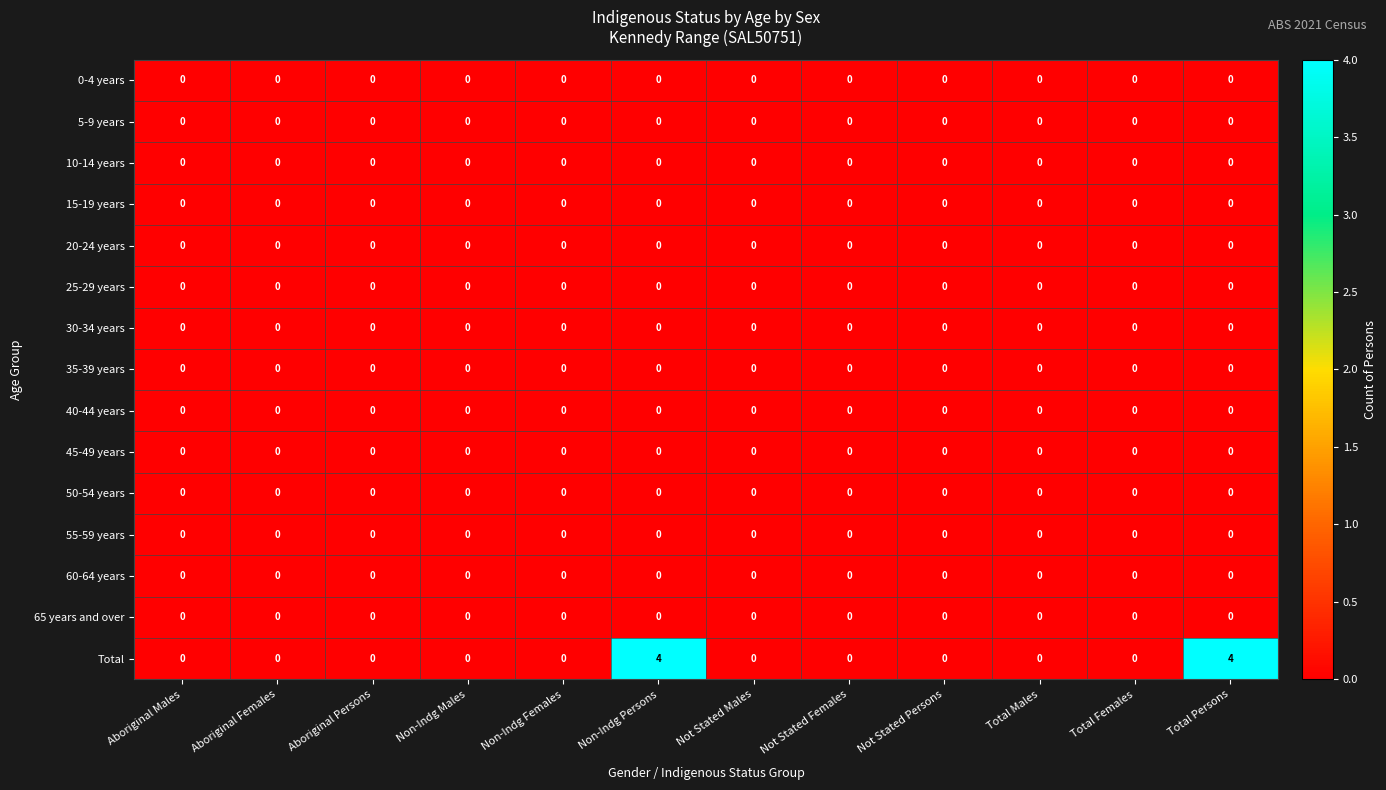

What is the greatest value displayed?

4